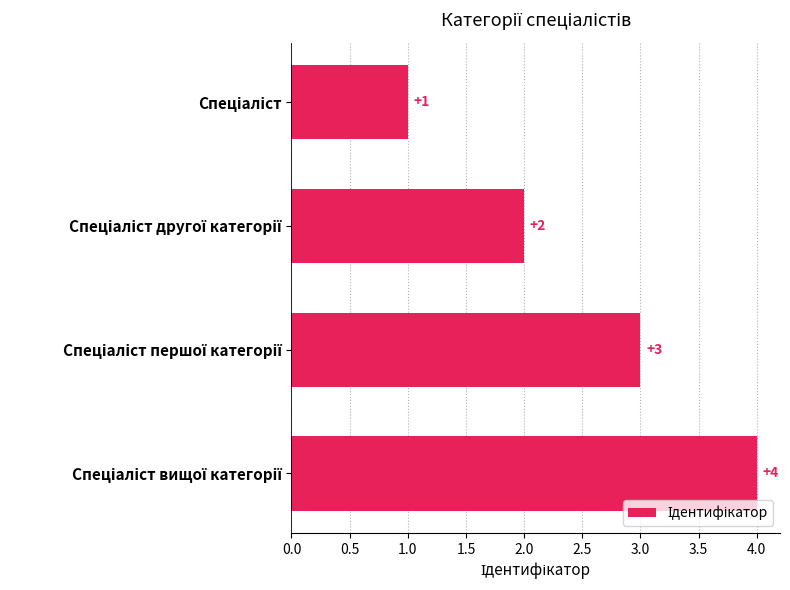

What is the minimum value shown in the chart?

1